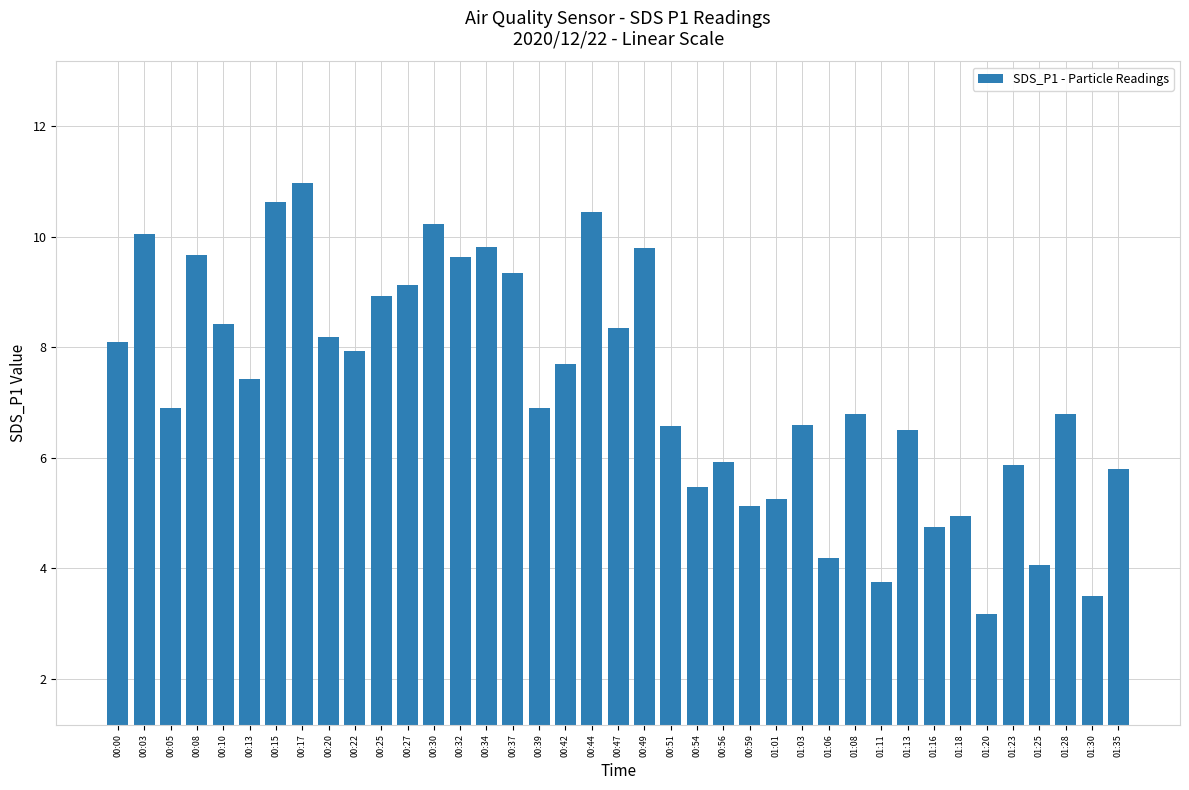

Where does the data first go above 6?

00:00